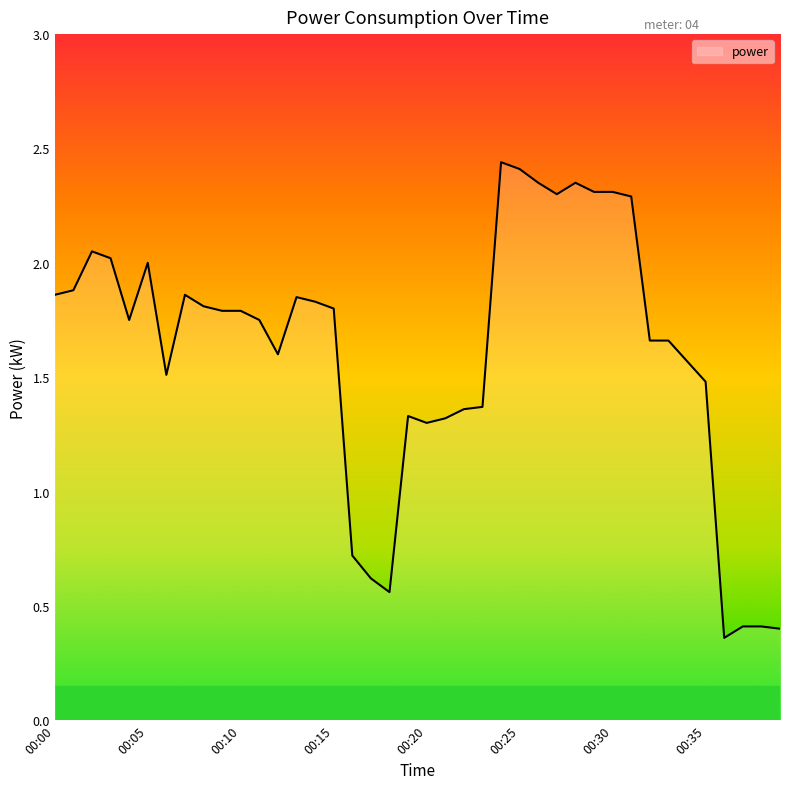

Is this an area chart (filled region under the line)?

Yes